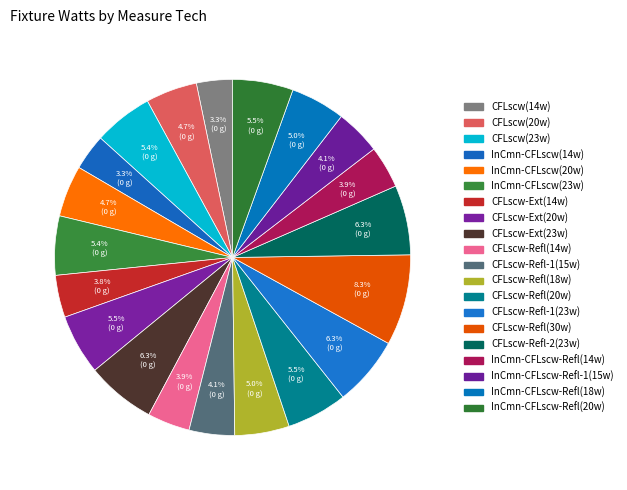

True or false: InCmn-CFLscw(14w) accounts for 3% of the total.

True